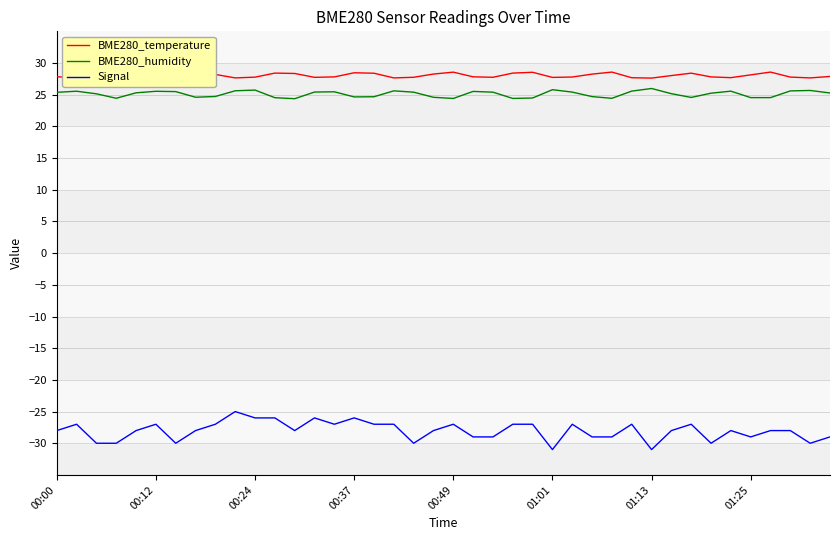

How many interior local peaks does the BME280_humidity series have?

10